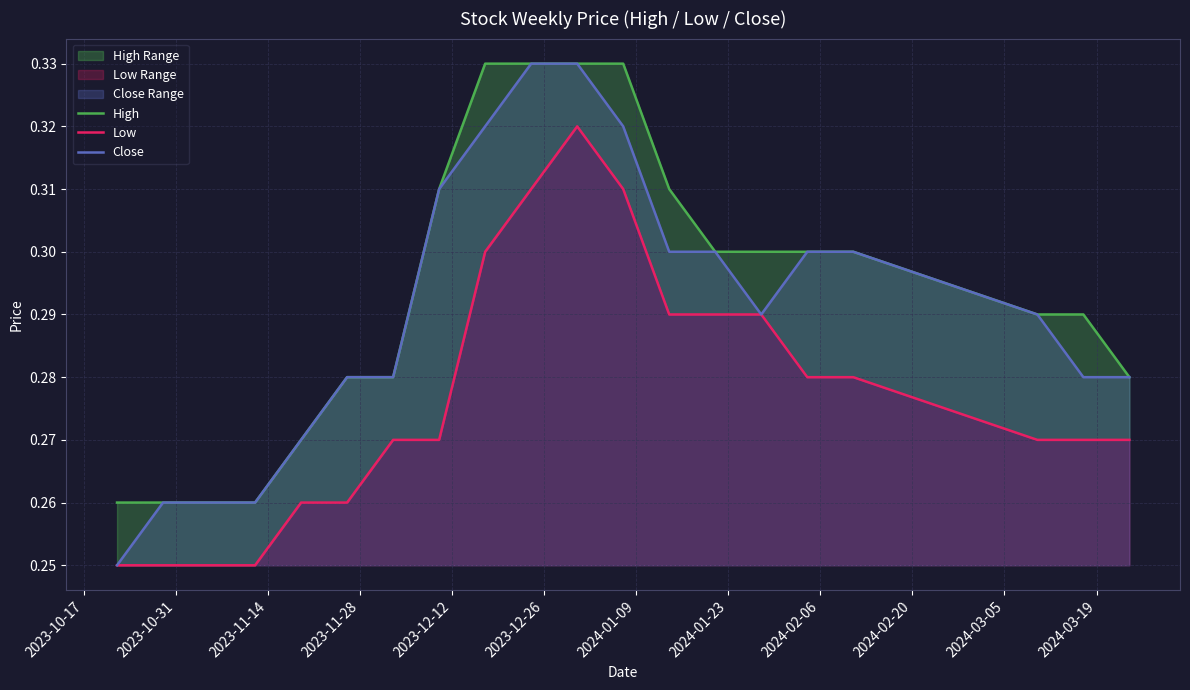

What is the smallest value displayed?

0.2